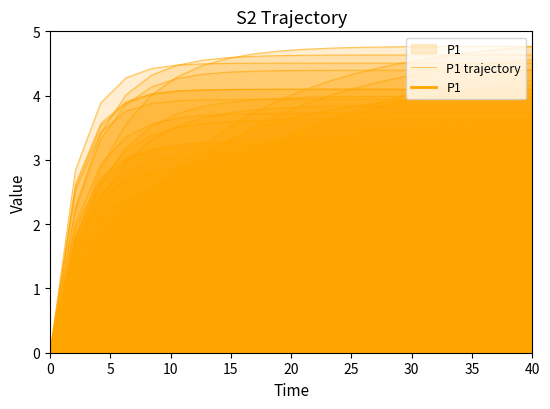

What is the average value?

4.1